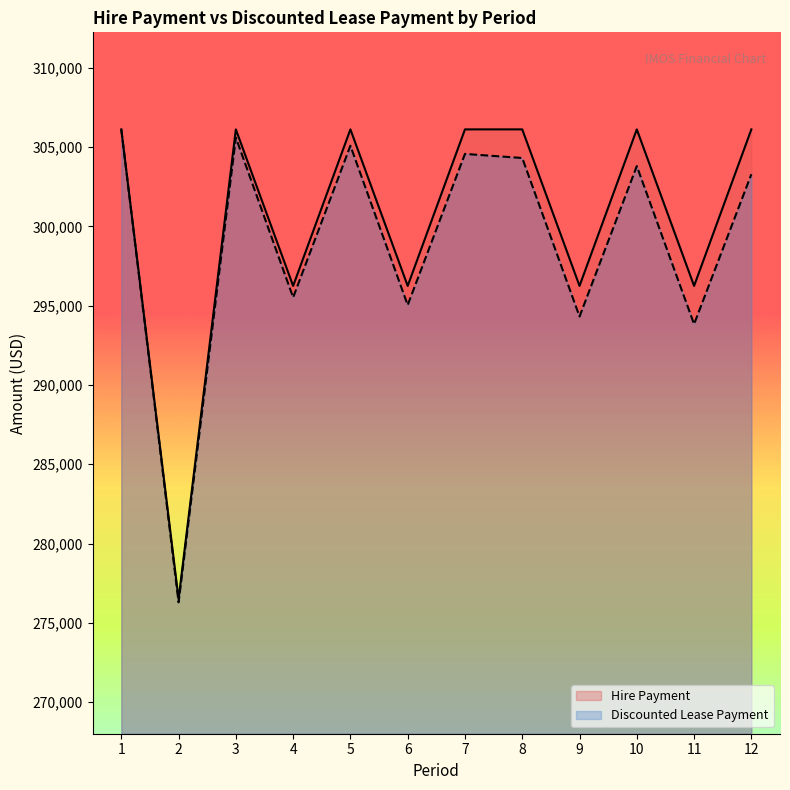

What value does the Discounted Lease Payment series have at 11?

293838.7